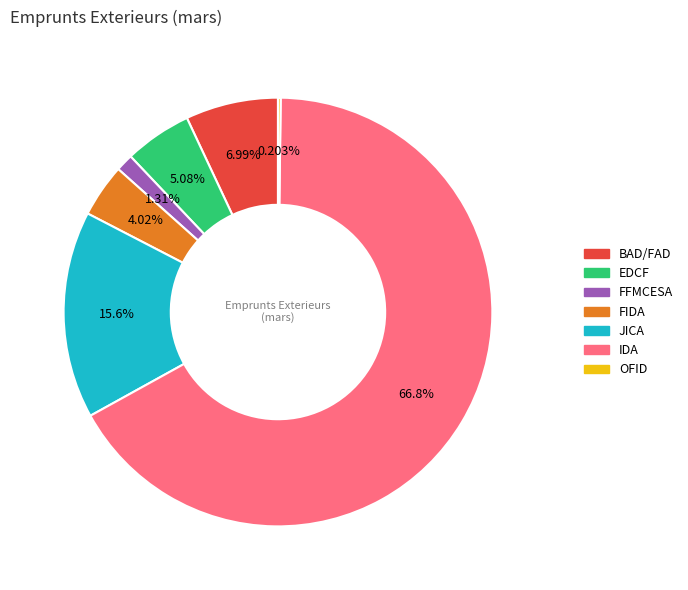

Is there a majority slice in this chart?

Yes